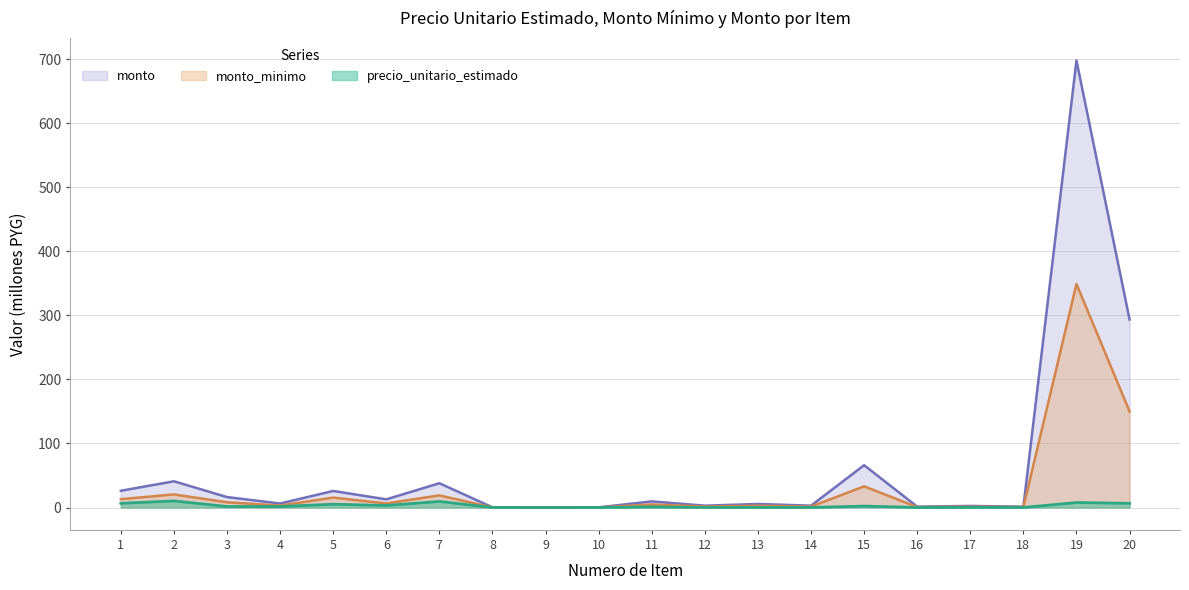

True or false: monto and monto_minimo intersect in this chart.

False